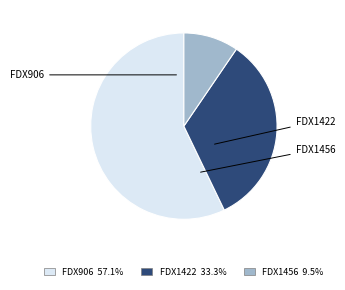

To the nearest percent, what is the difference between the largest and smallest slice percentages?

48%